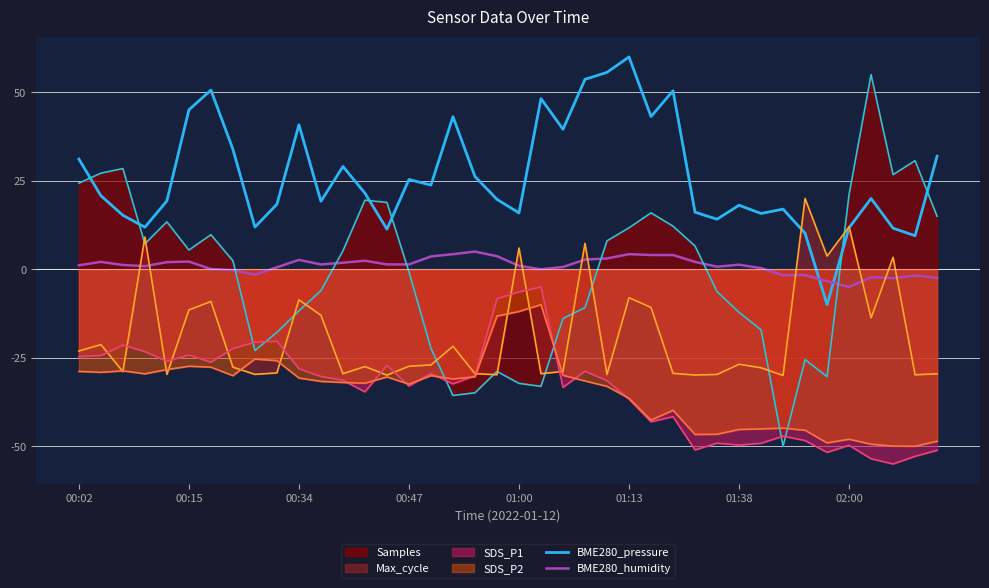

After their last crossing, which series has the higher values: BME280_humidity or BME280_pressure?

BME280_pressure